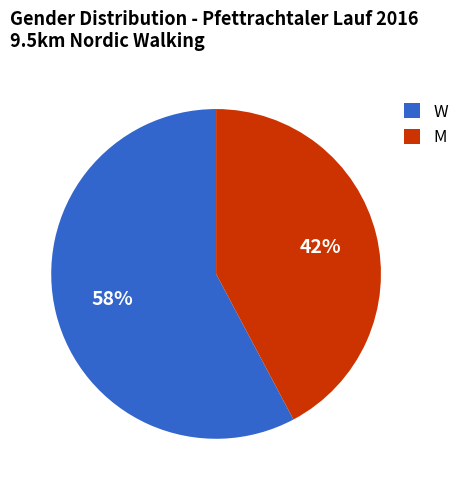

To the nearest percent, what is the average slice percentage?

50%